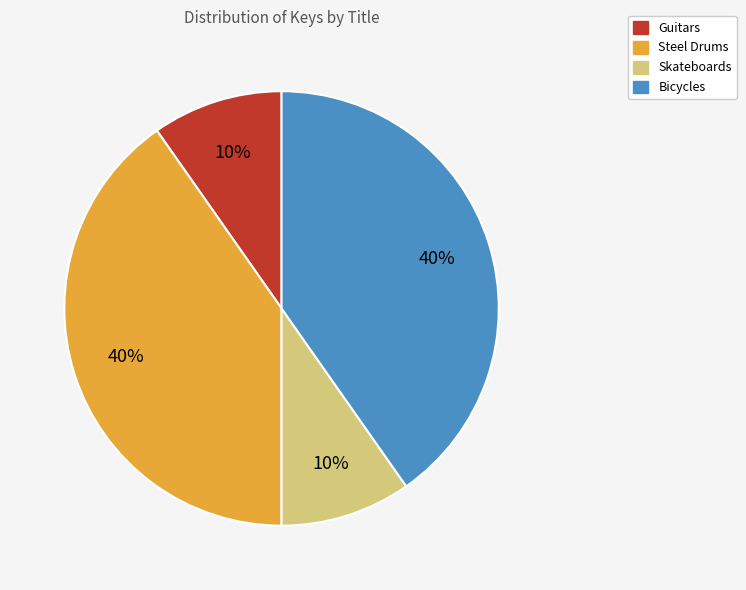

Does any single category account for the majority?

No